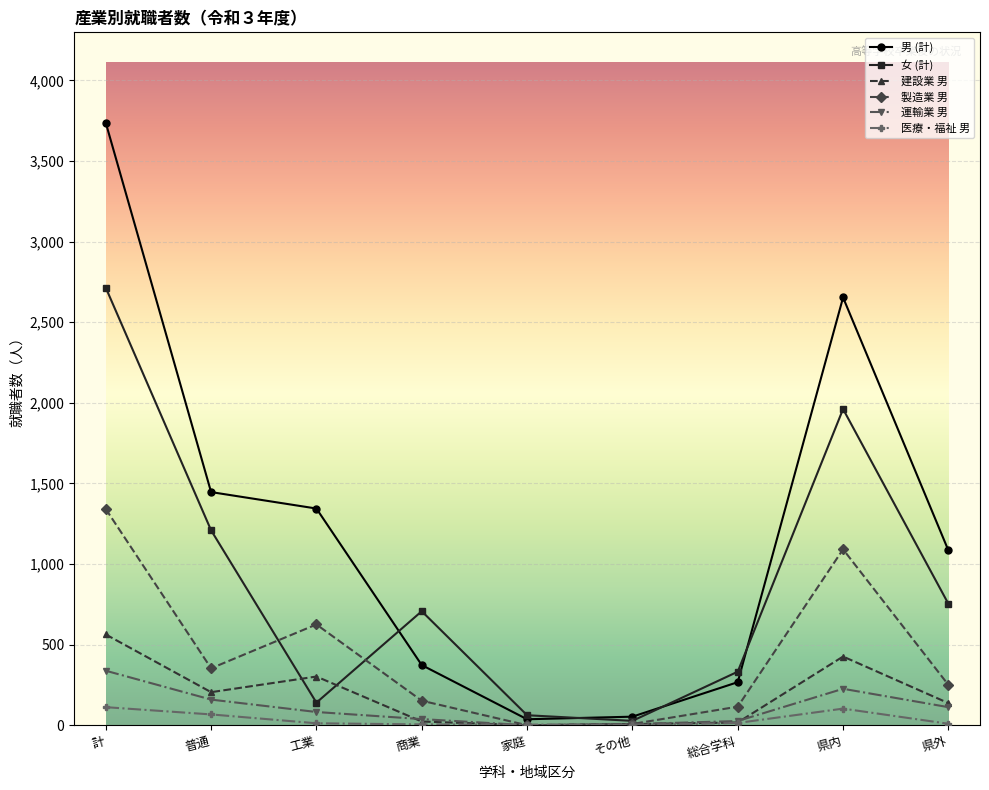

How many lines are shown in the chart?

6